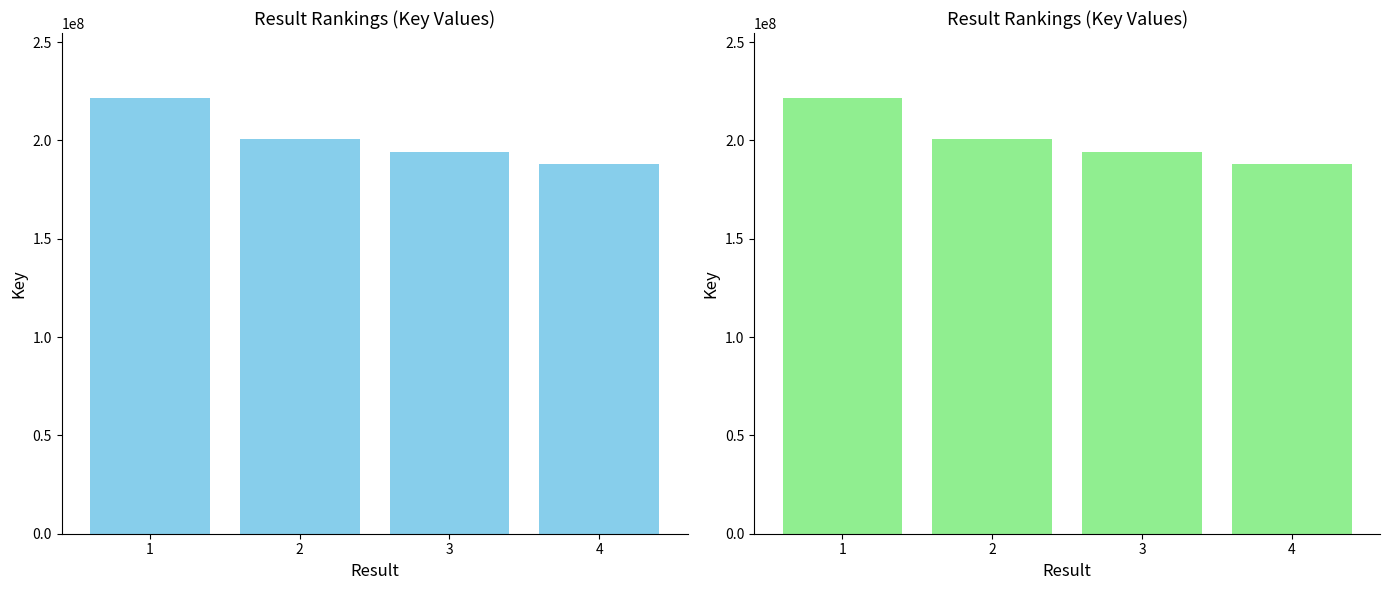

The value at 3 is 130729061. True or false?

False